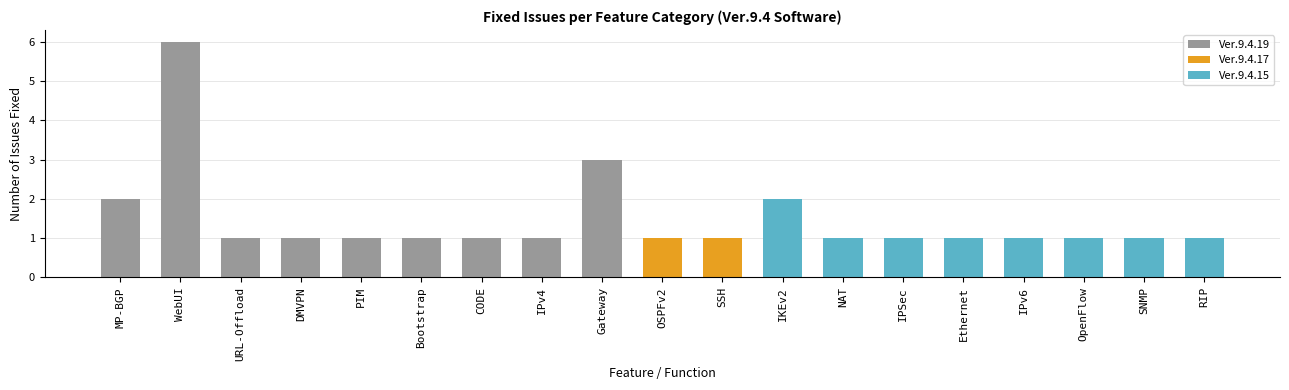

What is the label of the 6th bar from the right?

IPSec